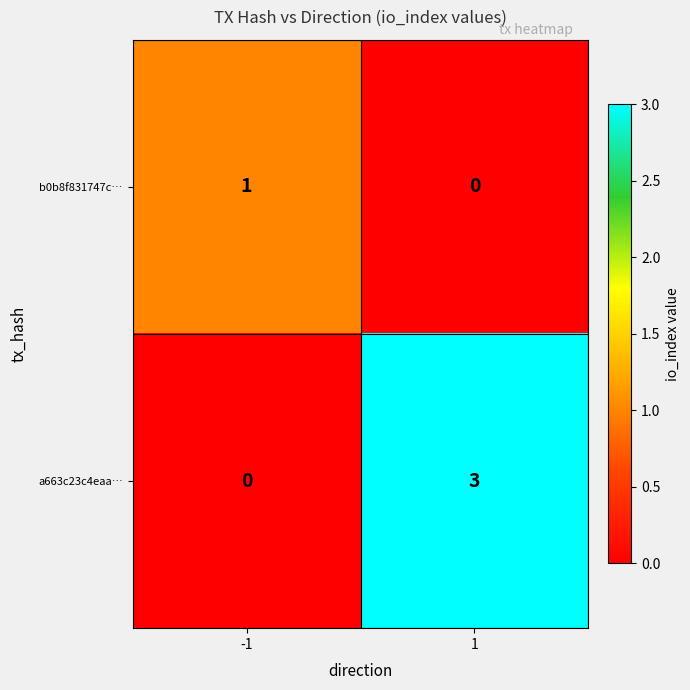

How many data points does each series have?

2